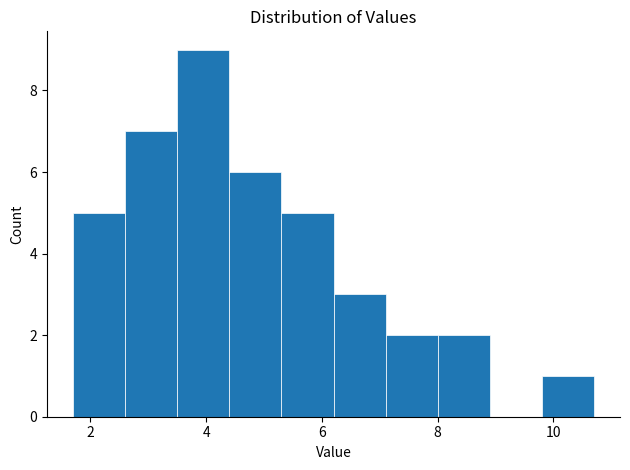

Reading left to right, list every bar in this chart as the range it spans on the x-axis followed by its height. Neither the bar edges nor the heights are printed on the chart, so give them approximately, as read against the axes.

1.7 to 2.6: 5
2.6 to 3.5: 7
3.5 to 4.4: 9
4.4 to 5.3: 6
5.3 to 6.2: 5
6.2 to 7.1: 3
7.1 to 8.0: 2
8.0 to 8.9: 2
8.9 to 9.8: 0
9.8 to 10.7: 1